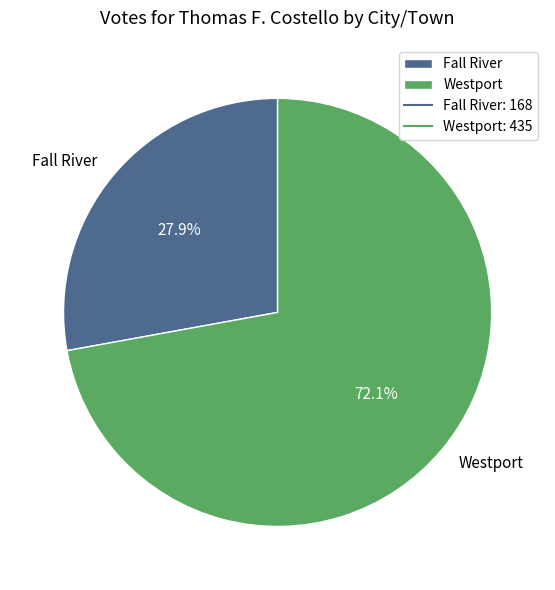

Does Fall River account for over 50% of the chart?

No